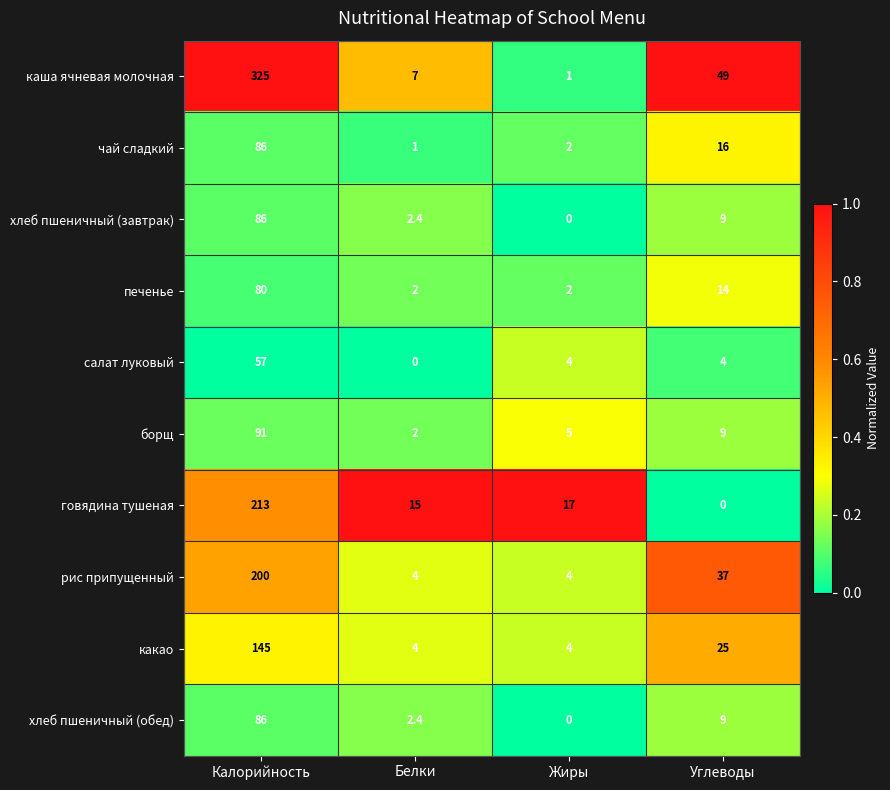

Which series changed the most between Белки and Жиры?

каша ячневая молочная